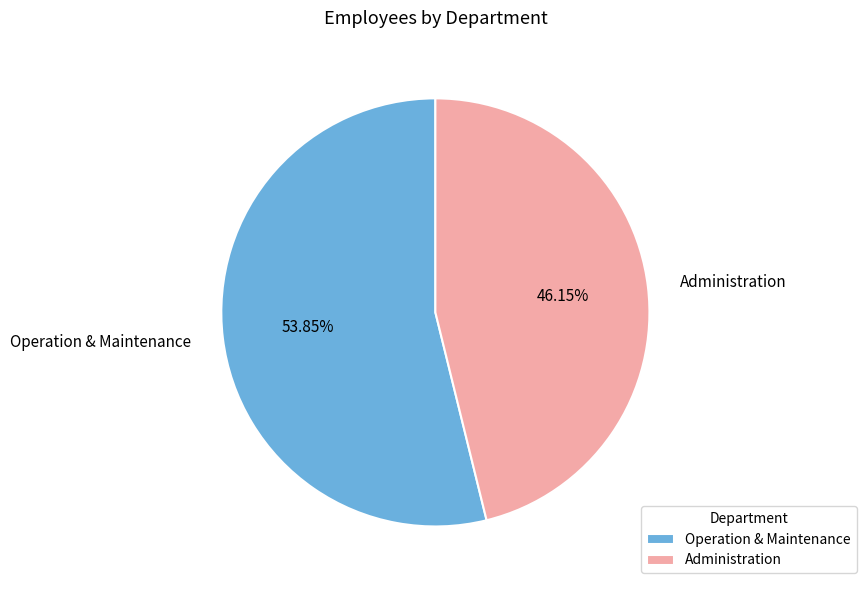

Rank the categories by value from lowest to highest.

Administration, Operation & Maintenance